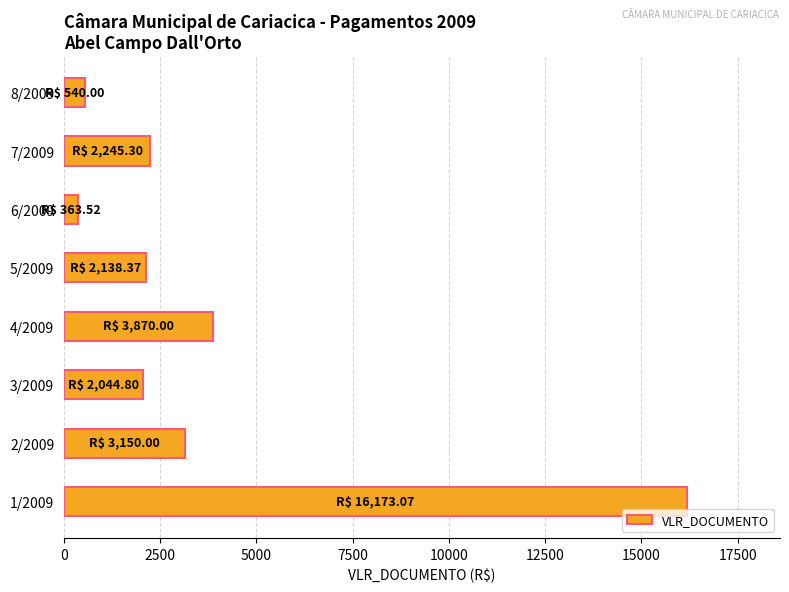

What is the average value?

3815.6